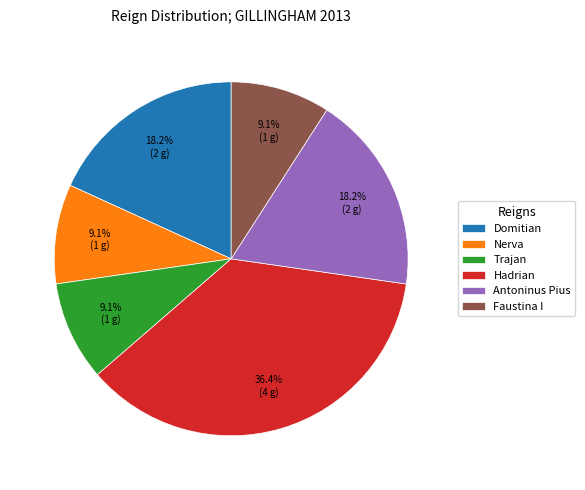

Count the number of slices in the pie.

6